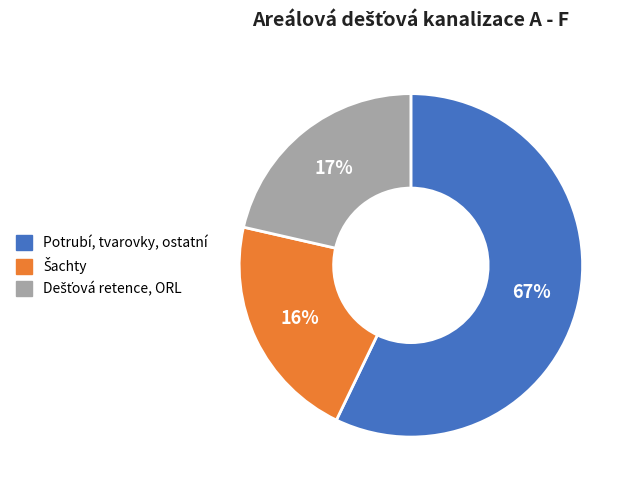

How many slices are in this pie chart?

3